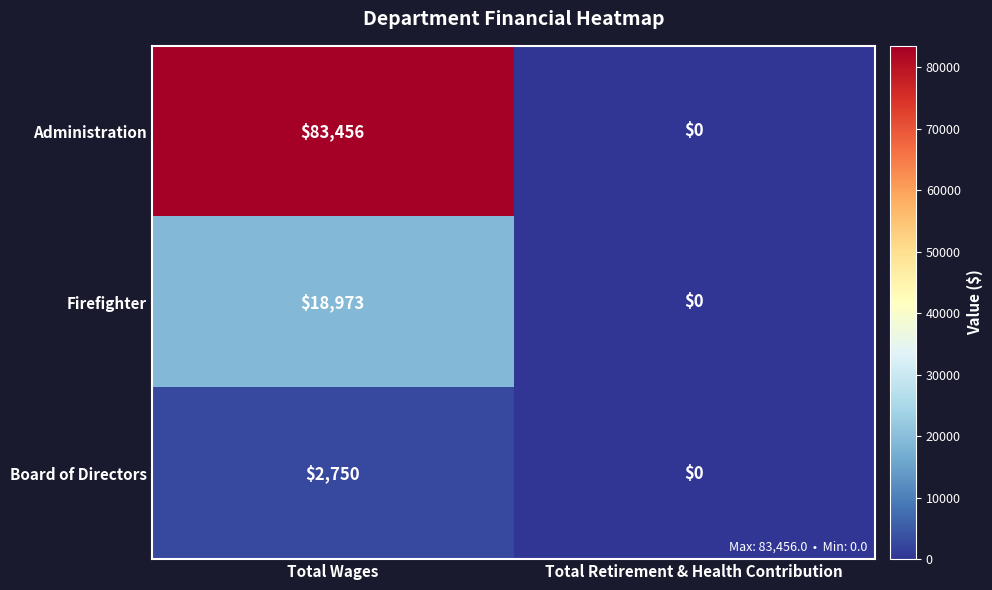

Is it true that Administration equals 56272 at Total Retirement & Health Contribution?

False